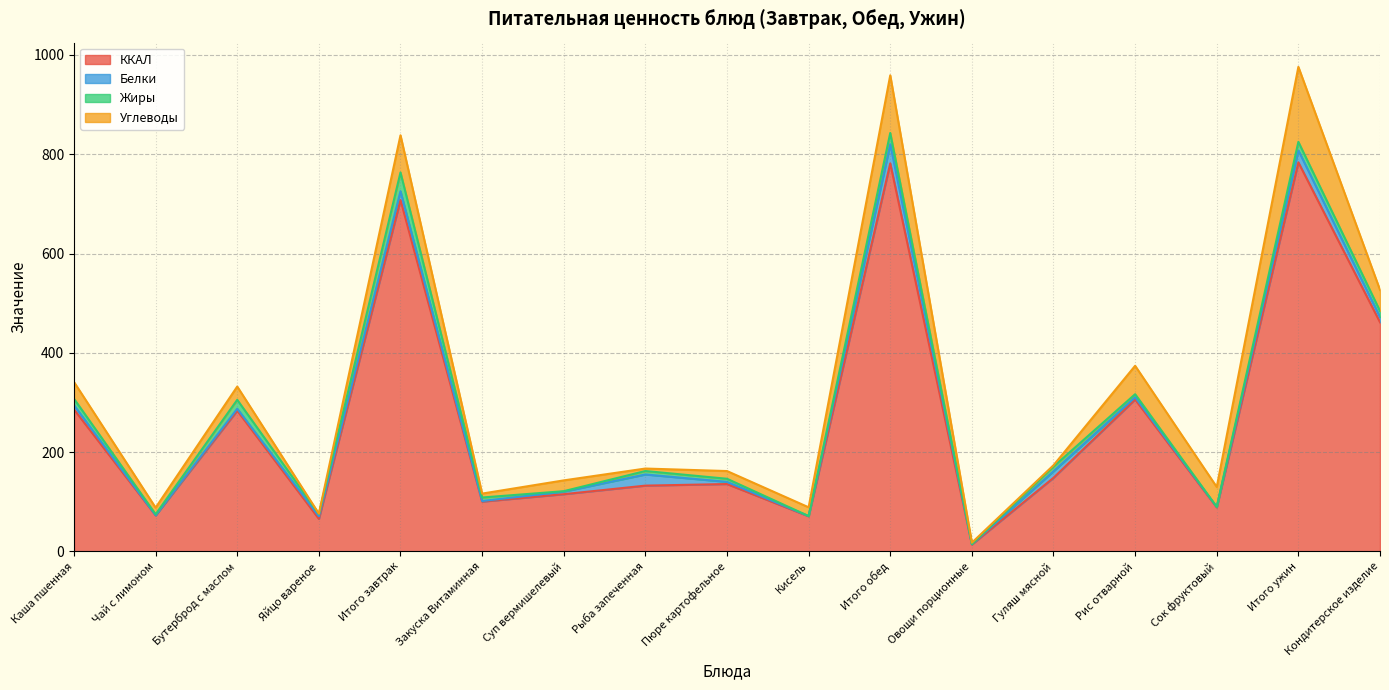

What is the difference between the maximum and minimum values in the ККАЛ series?

769.7